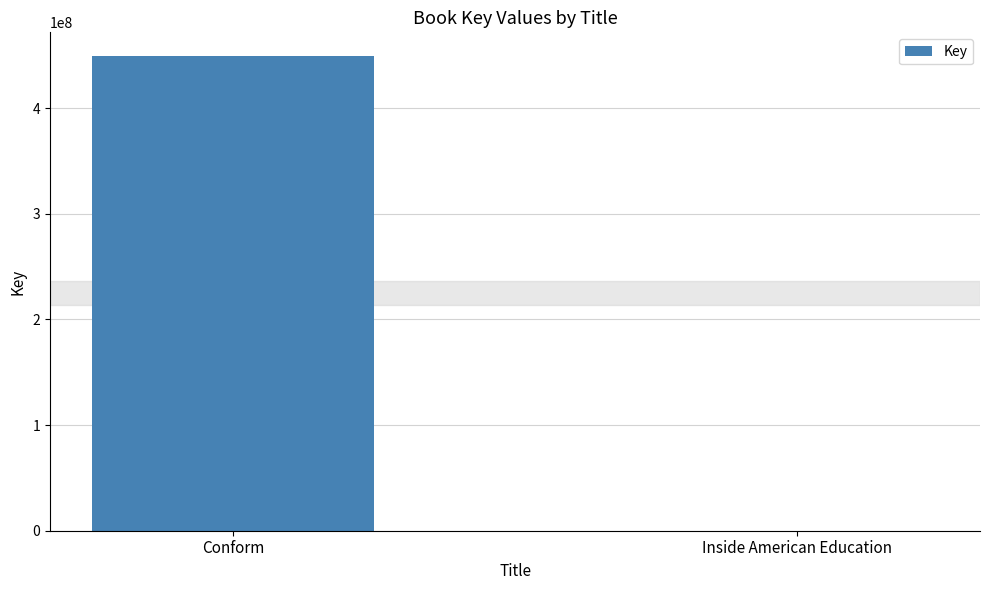

Which label corresponds to the largest value in the chart?

Conform